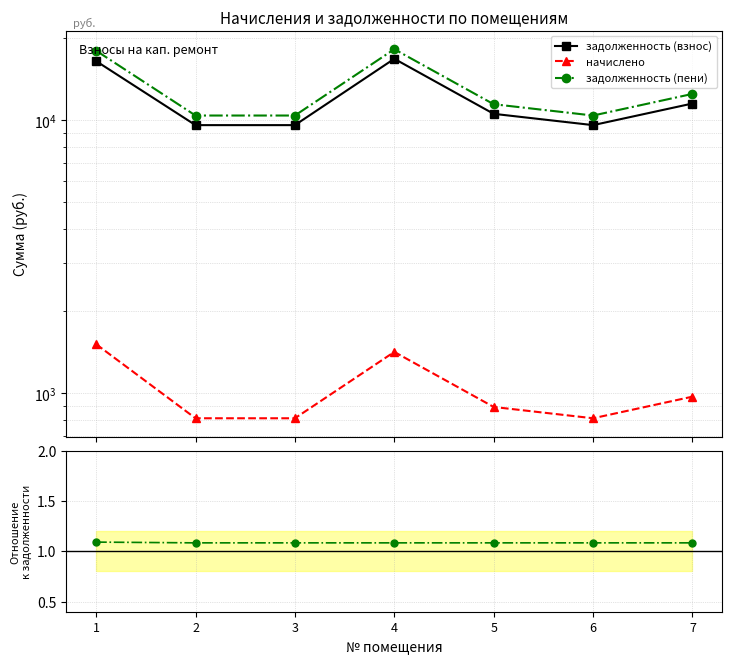

Does the chart have visible grid lines?

Yes